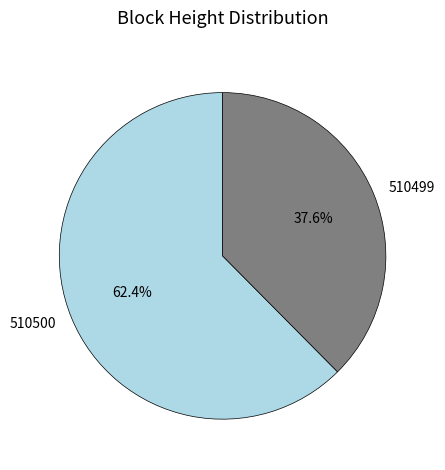

Is the sum of 510500 and 510499 greater than half?

Yes